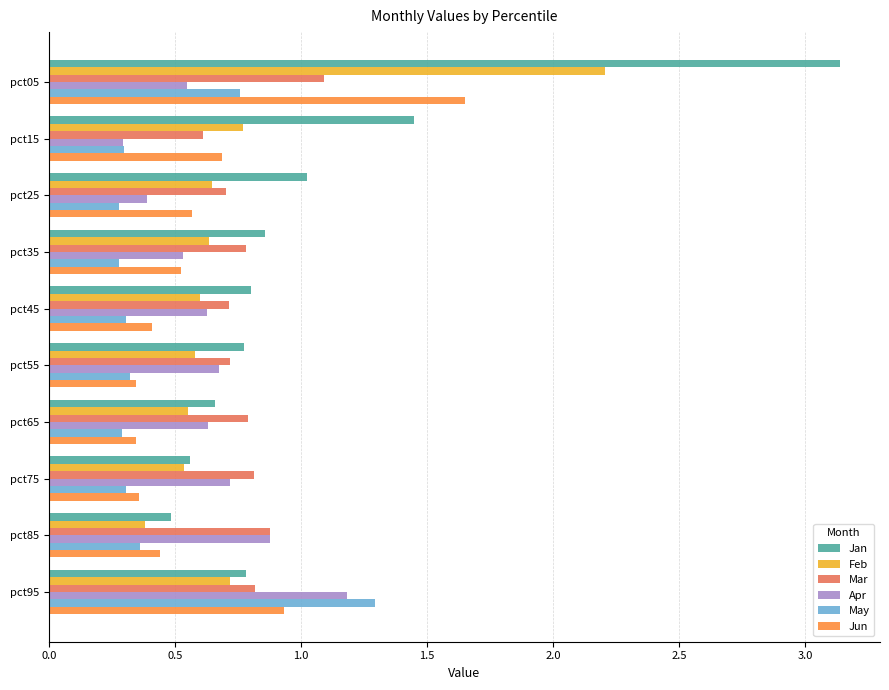

What is the sum of all Feb values?

7.6